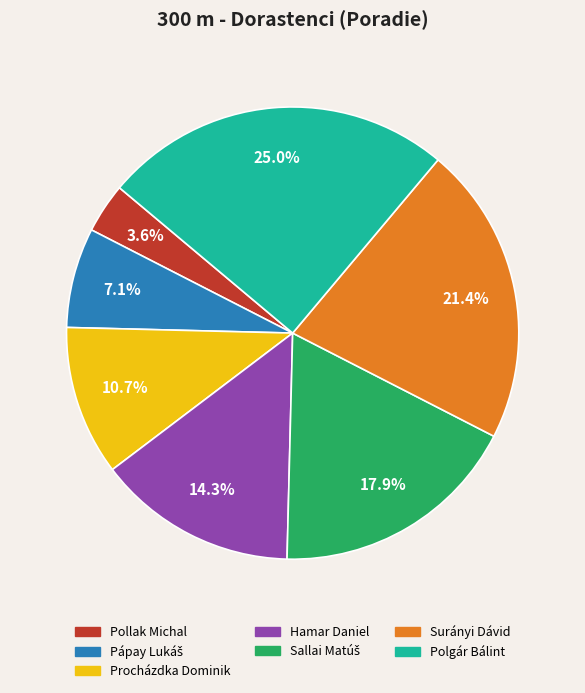

The Hamar Daniel slice represents 14% of the pie. True or false?

True